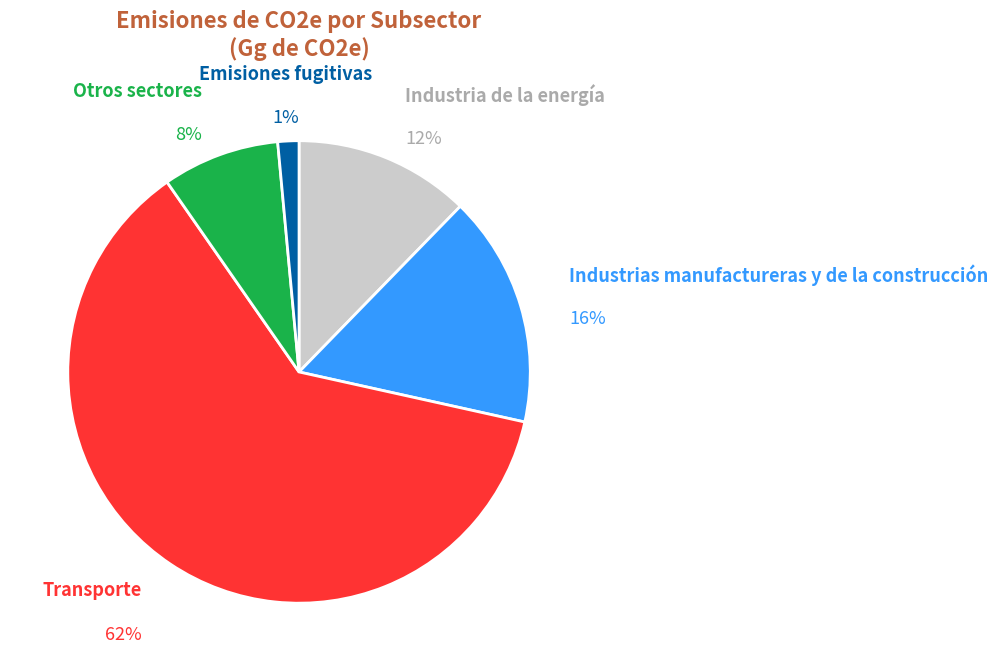

What is the ratio of the value at Industrias manufactureras y de la construcción to the value at Otros sectores?

2.0